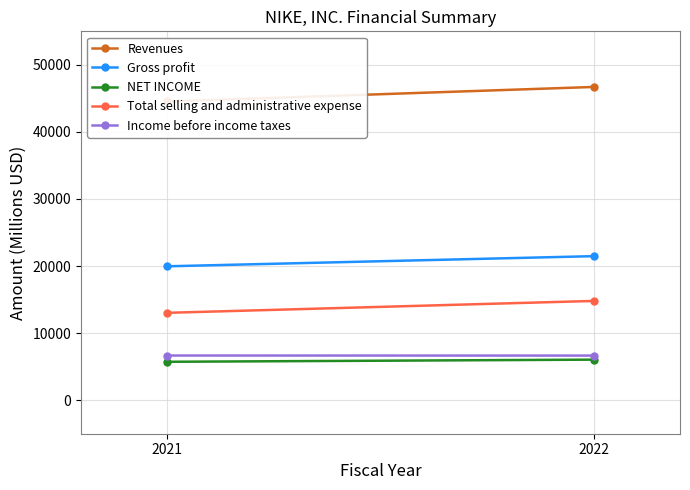

At which category is the sum across all series the highest?

2022